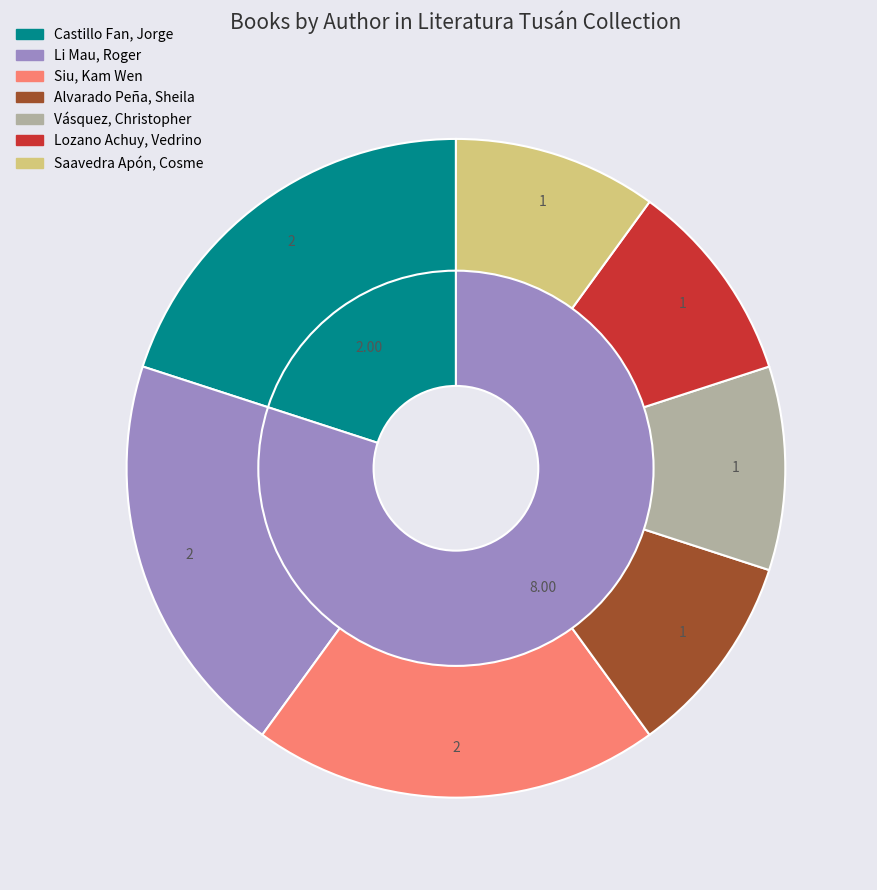

Is there any slice that represents more than half of the pie?

No